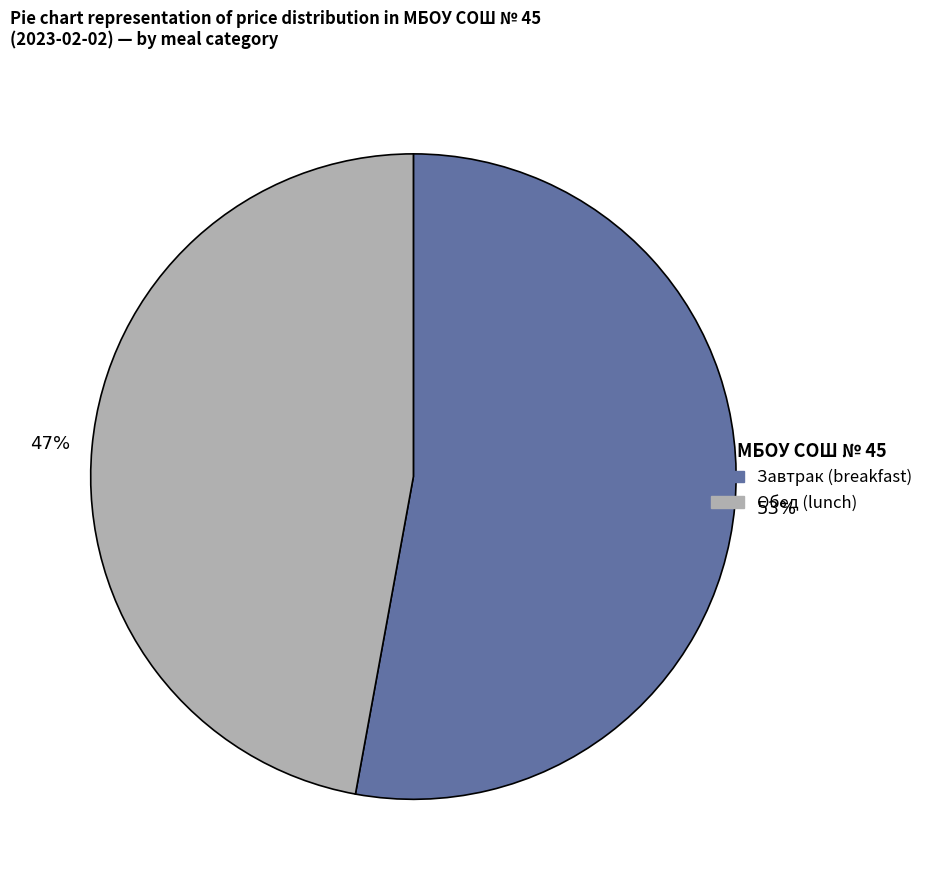

To the nearest percent, what is the average slice percentage?

50%